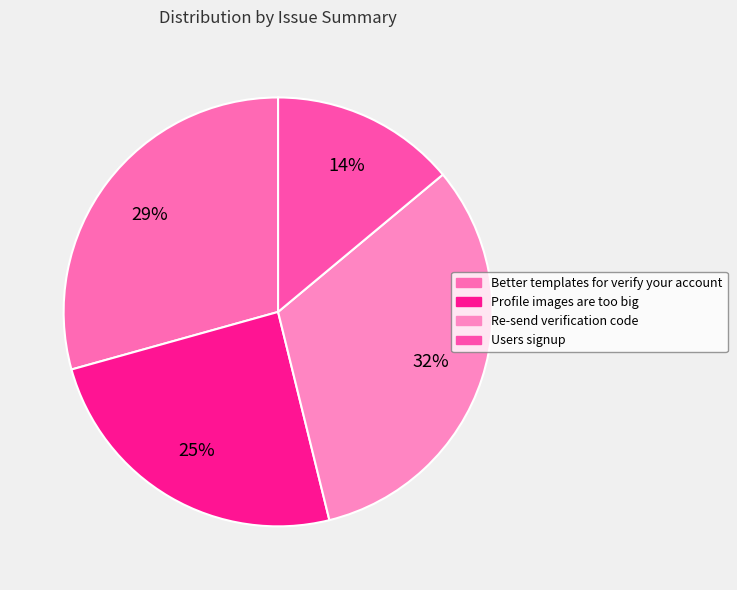

Which has a higher value, Users signup or Profile images are too big?

Profile images are too big